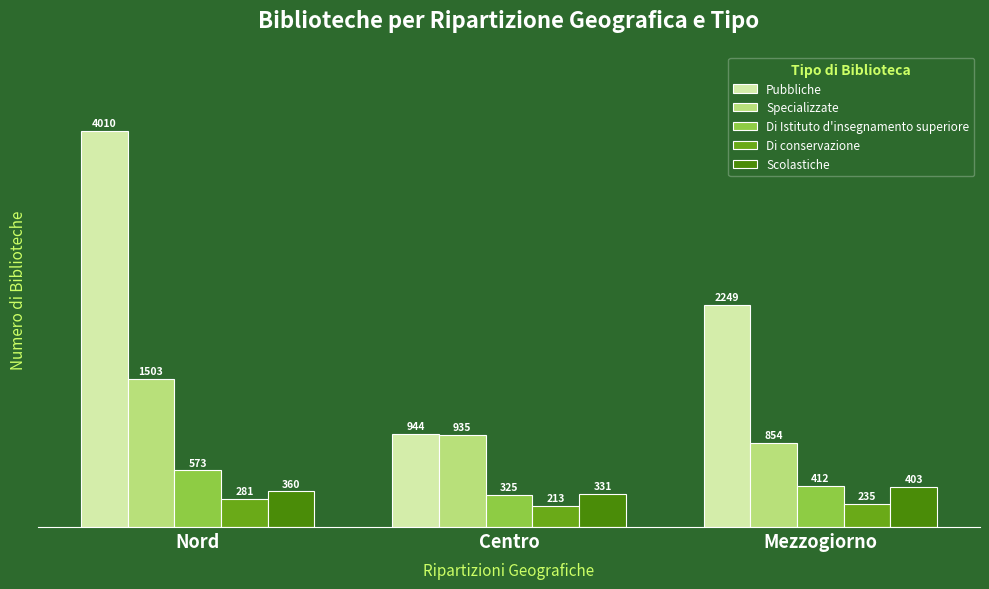

What is the value of the Scolastiche bar at the 2nd from the left?

331